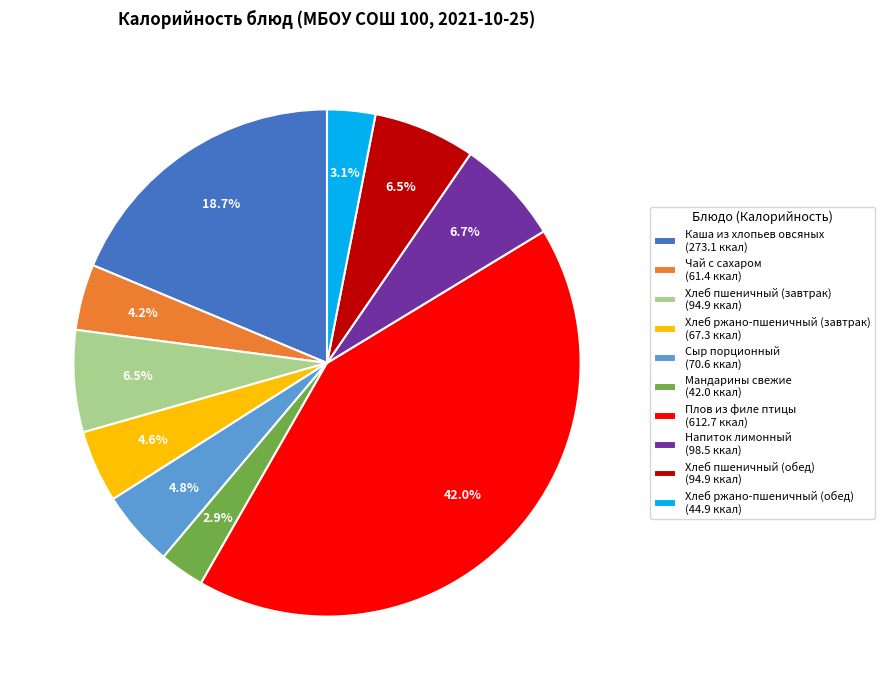

What is the ratio of the value at Плов из филе птицы (612.7 ккал) to the value at Хлеб ржано-пшеничный (завтрак) (67.3 ккал)?

9.1